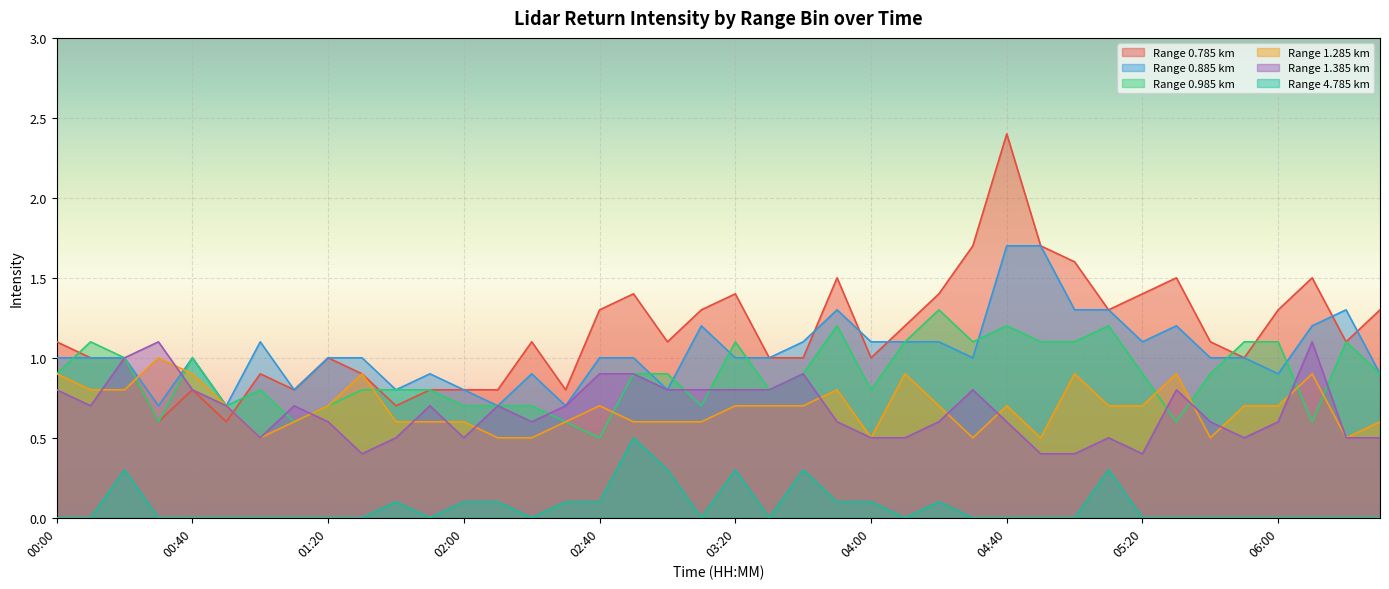

Where does the 0.885 series first go above 1?

01:00